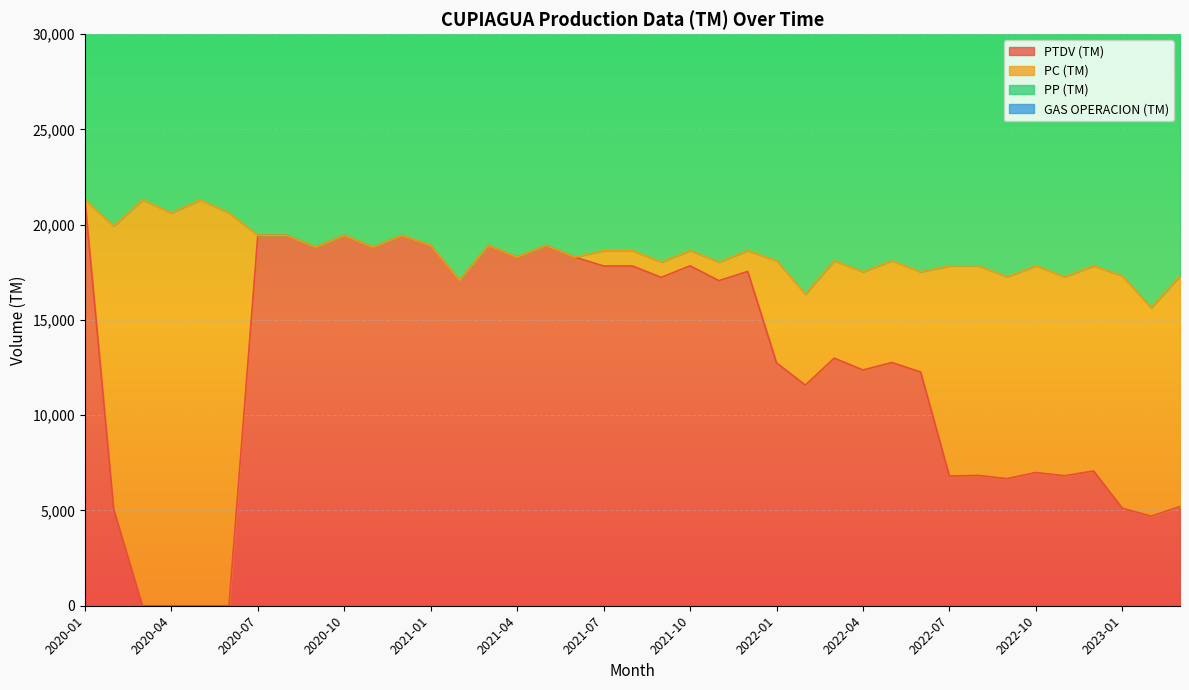

The value of PTDV (TM) at 2022-04 is 12373.2. True or false?

True